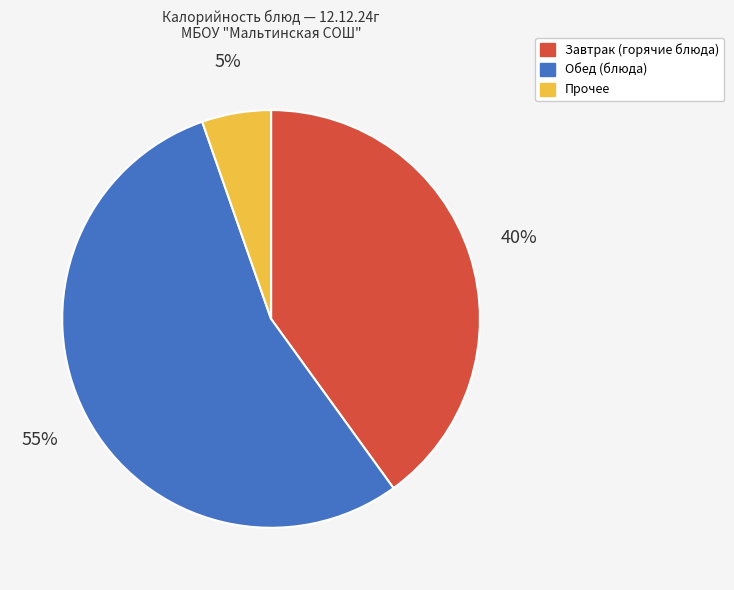

To the nearest percent, what is the difference between the Прочее and Завтрак (горячие блюда) slice percentages?

35%